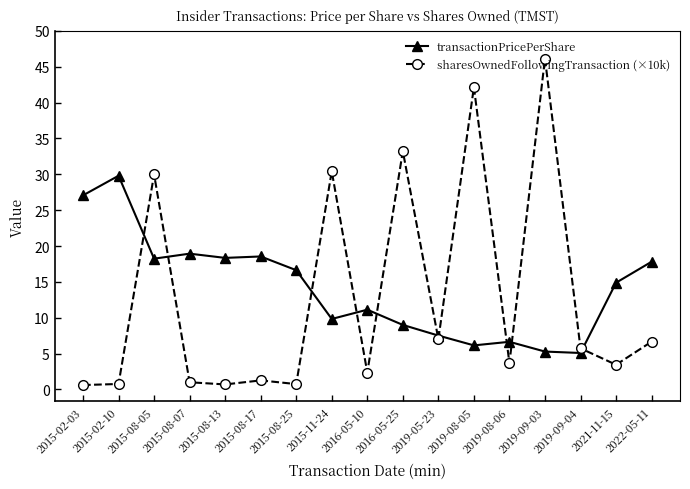

True or false: transactionPricePerShare has more than 0 interior local peaks.

True